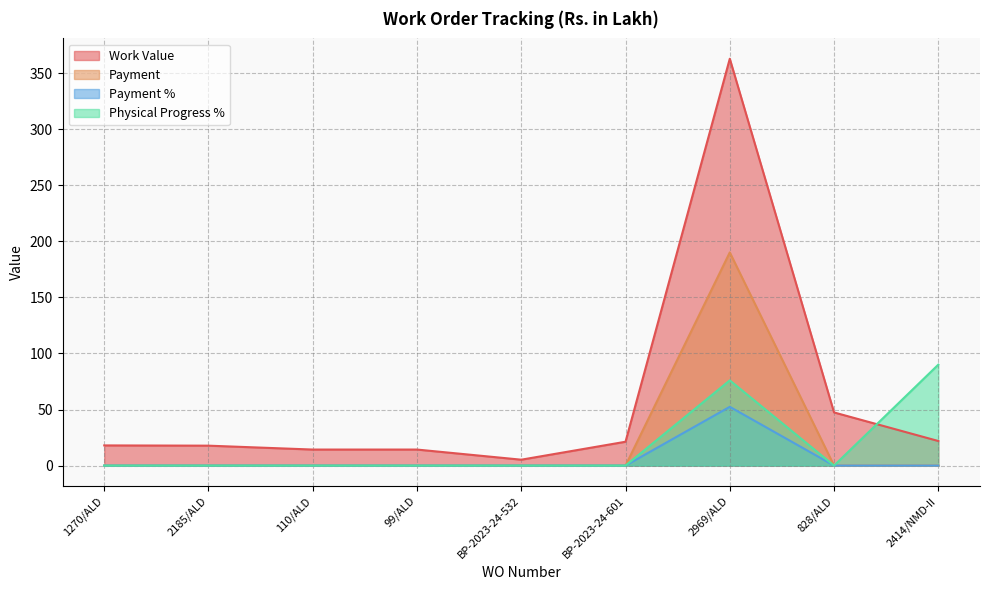

What is the spread (max minus min) of values at BP-2023-24-532?

5.3